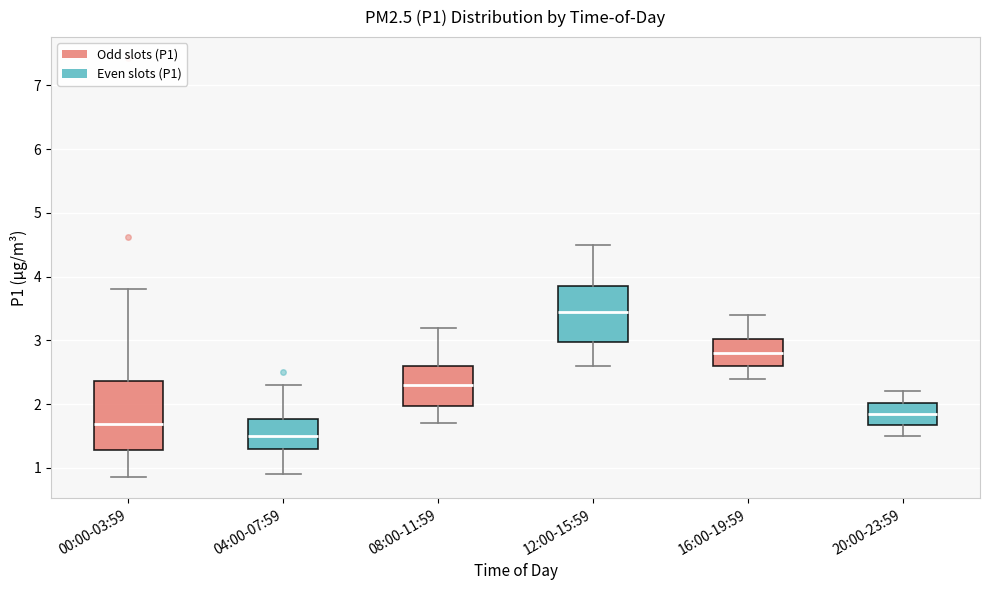

Reading left to right, transcribe this box plot: for each box, give where its median line is, the range the box spans, and where its two whiskers end, as read against the y-axis. The values are not printed on the chart, so give them approximately, as read against the axis.

00:00-03:59: median 1.7, box 1.3 to 2.4, whiskers 0.9 to 3.8
04:00-07:59: median 1.5, box 1.3 to 1.8, whiskers 0.9 to 2.3
08:00-11:59: median 2.3, box 2.0 to 2.6, whiskers 1.7 to 3.2
12:00-15:59: median 3.5, box 3.0 to 3.9, whiskers 2.6 to 4.5
16:00-19:59: median 2.8, box 2.6 to 3.0, whiskers 2.4 to 3.4
20:00-23:59: median 1.9, box 1.7 to 2.0, whiskers 1.5 to 2.2